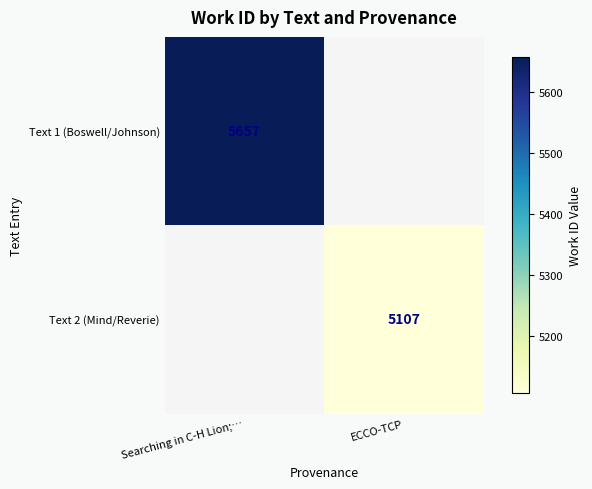

At which category does the chart reach its peak across all series?

Searching in C-H Lion;…